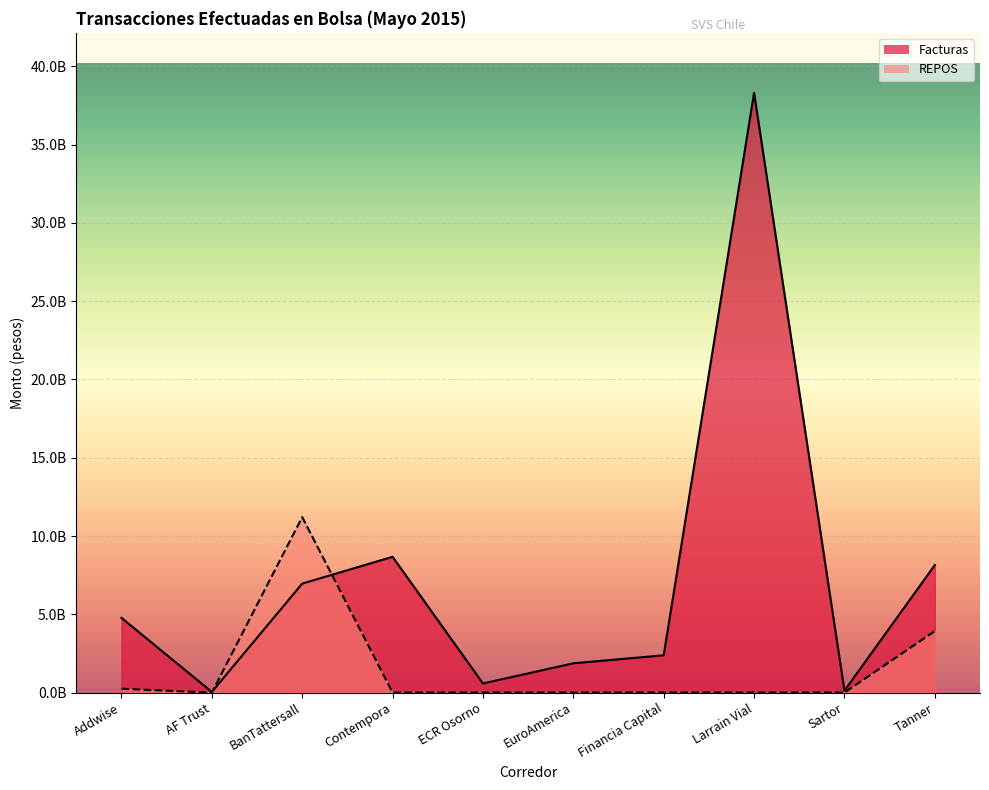

Where does the Facturas series first go above 4774004846?

BanTattersall